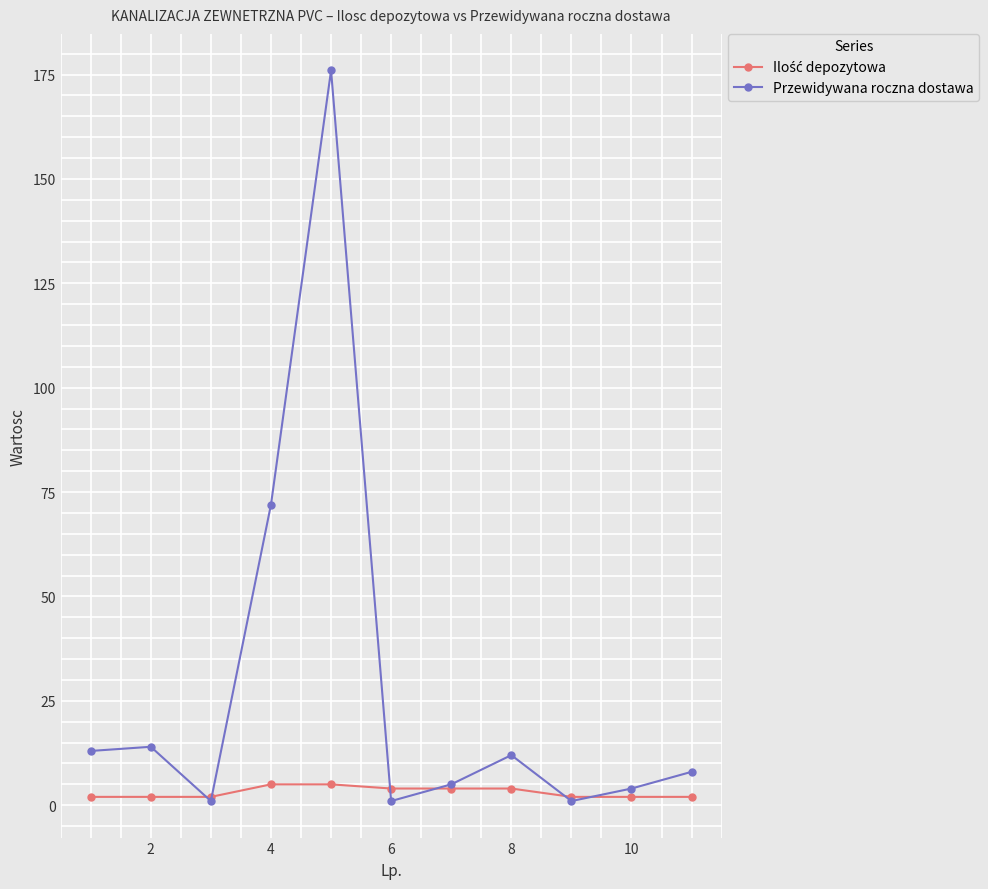

At how many categories does at least one series exceed 109?

1